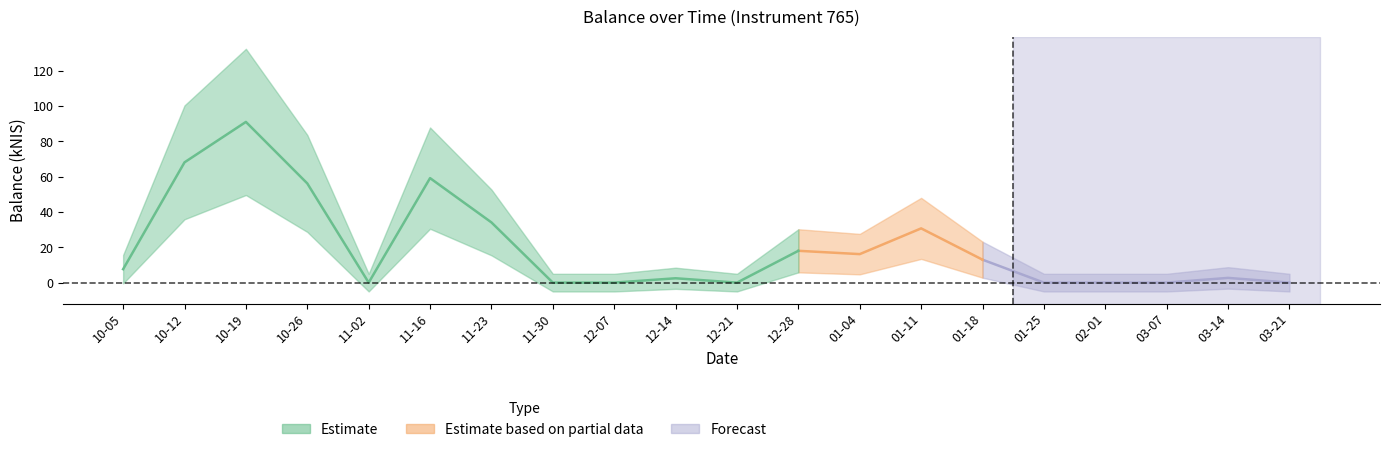

Rank the categories by value from lowest to highest.

2023-11-02, 2023-11-30, 2023-12-07, 2023-12-21, 2024-01-25, 2024-02-01, 2024-03-07, 2024-03-21, 2023-12-14, 2024-03-14, 2023-10-05, 2024-01-18, 2024-01-04, 2023-12-28, 2024-01-11, 2023-11-23, 2023-10-26, 2023-11-16, 2023-10-12, 2023-10-19